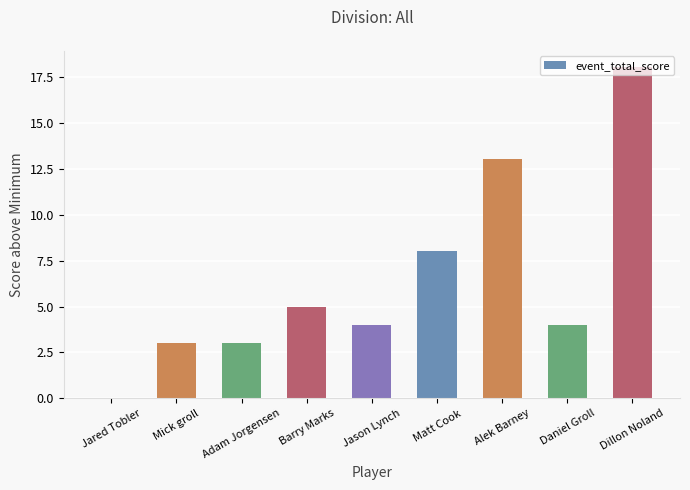

How many categories are shown in the chart?

9